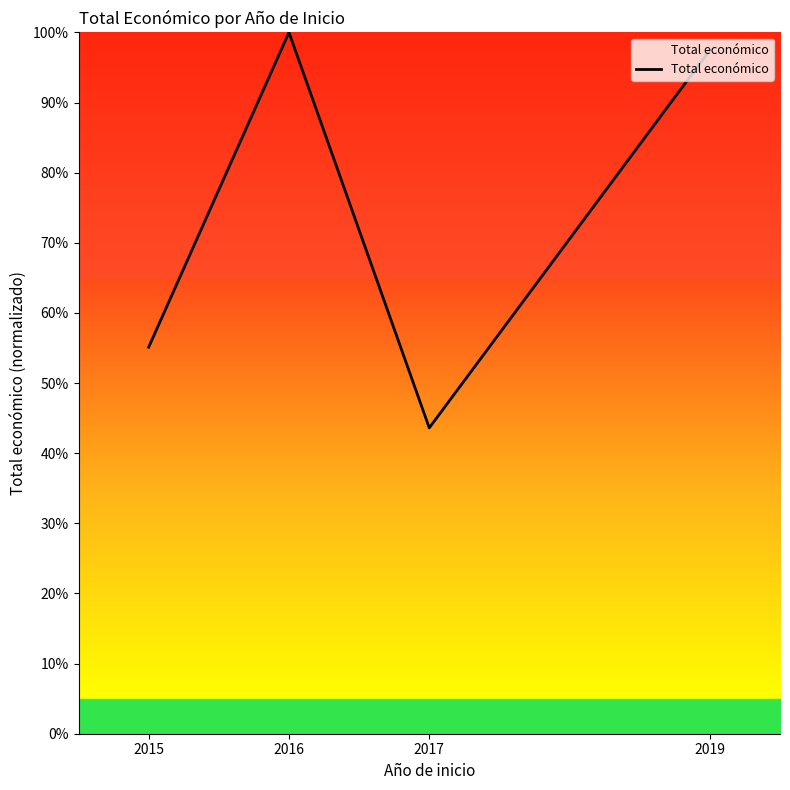

What is the difference between the maximum and second lowest values?

44.9